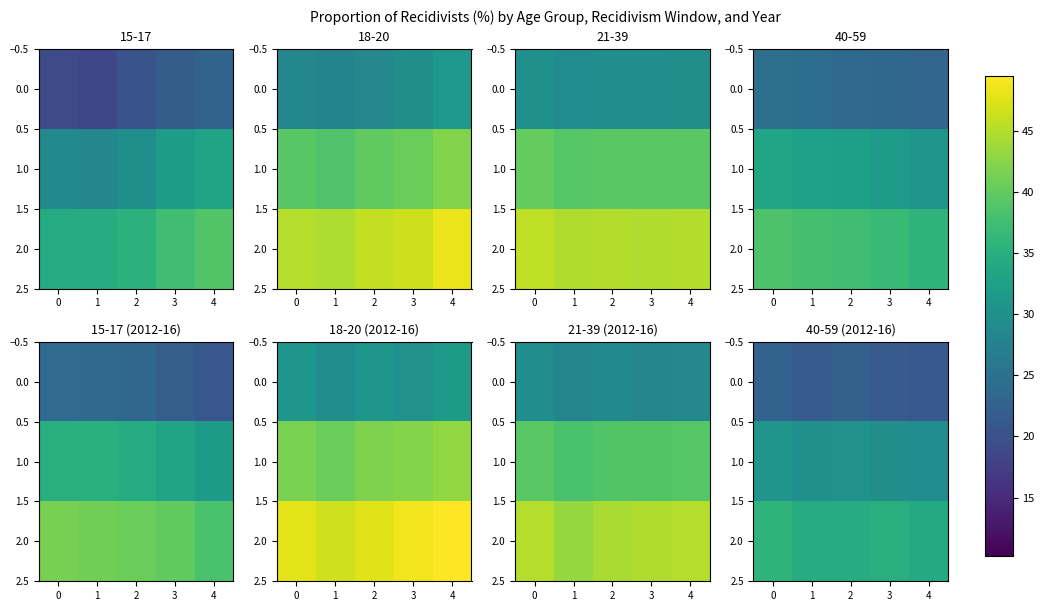

The value of row_2 at −1 is 58.1. True or false?

False